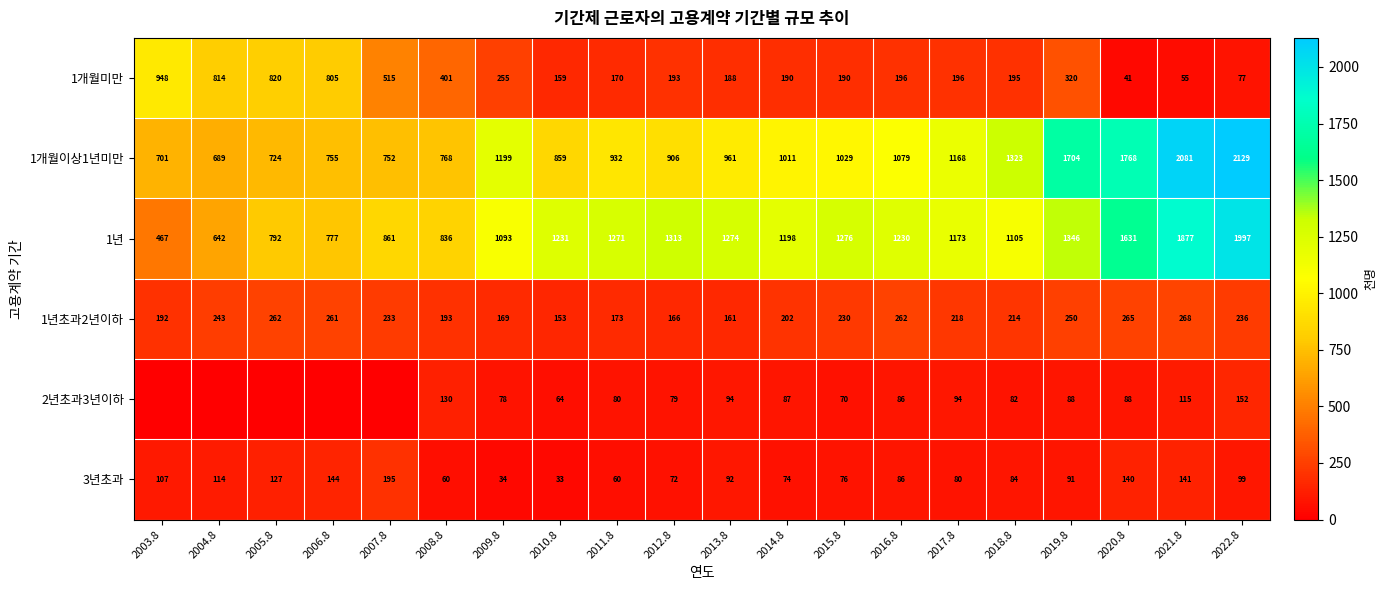

What is the maximum value for 1개월미만?

948